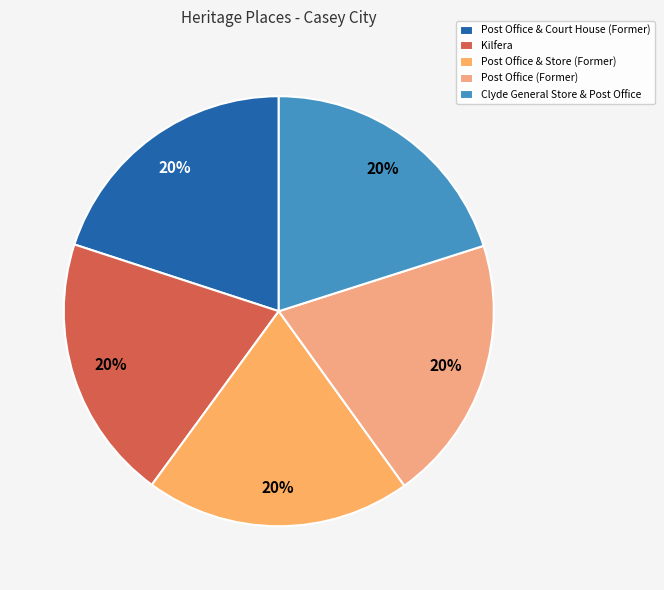

To the nearest percent, what portion does Clyde General Store & Post Office represent?

20%